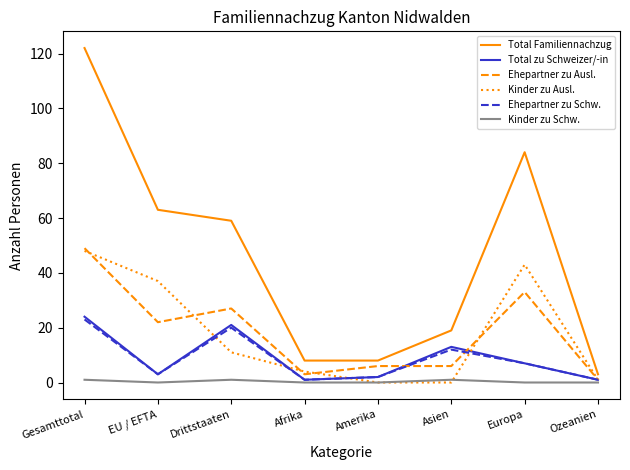

Which series changed the most between Gesamttotal and Ozeanien?

Total Familiennachzug